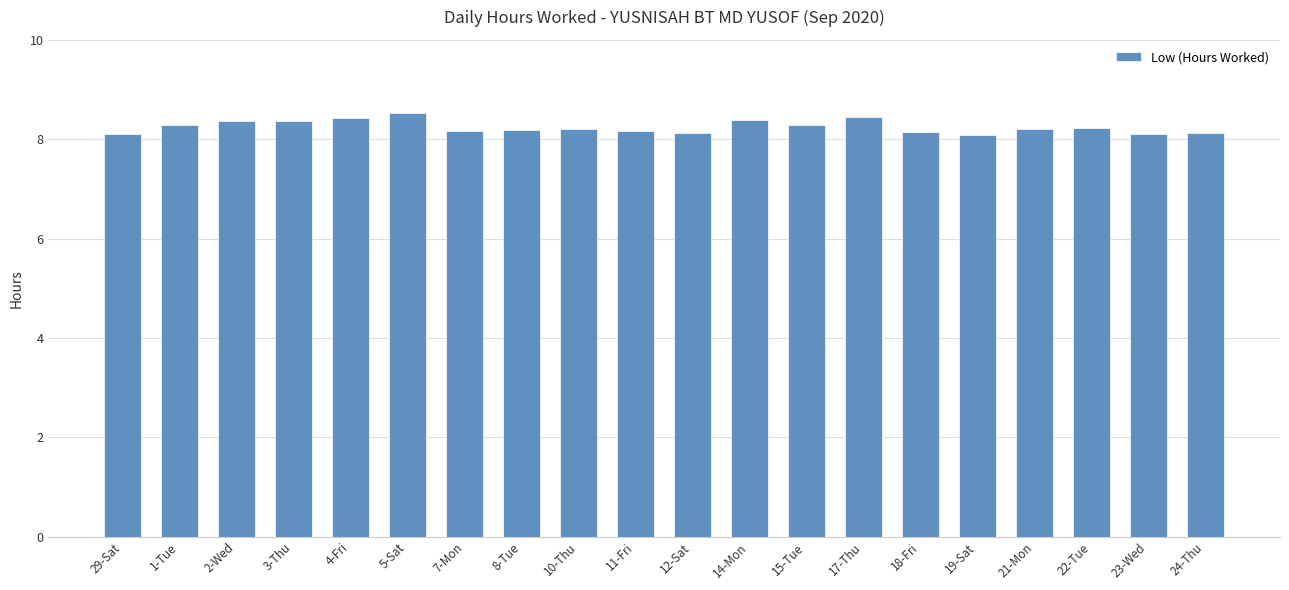

What is the change in value from 17-Thu to 23-Wed?

-0.3